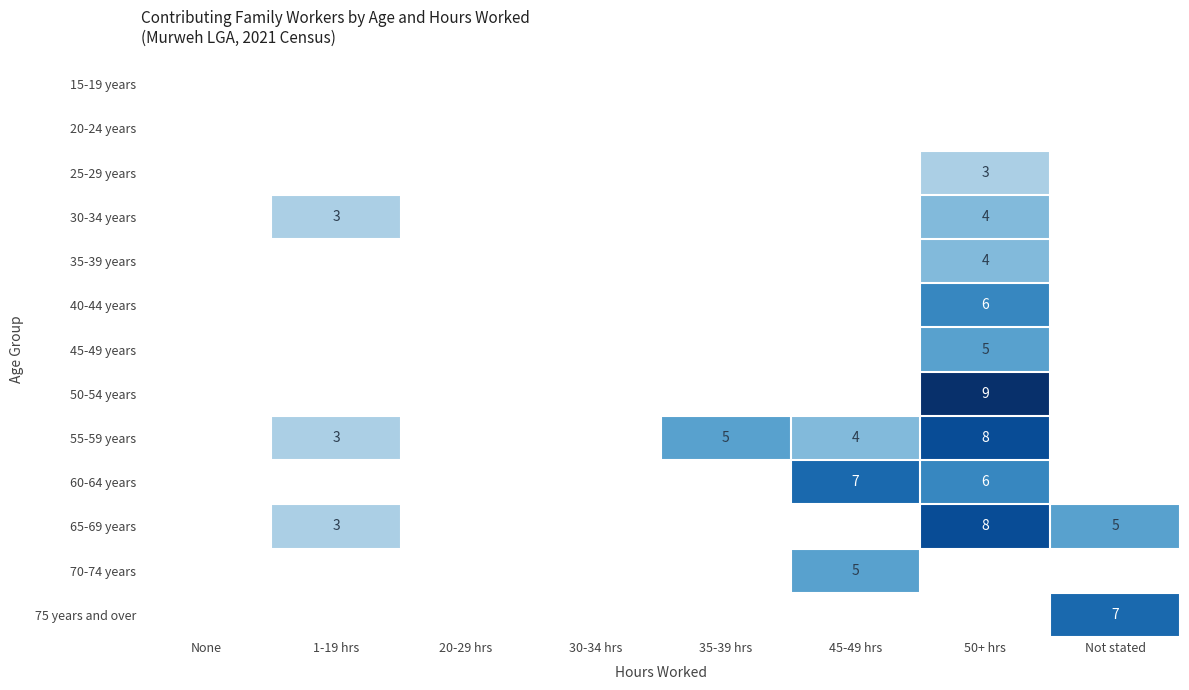

How many distinct data groups are displayed?

13